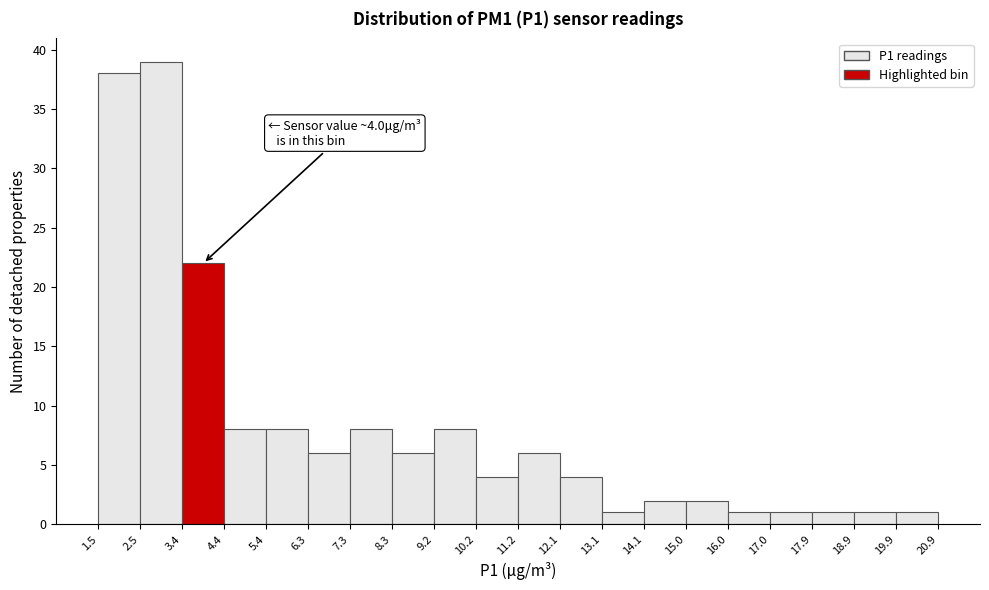

Over which range of the x-axis is the bar tallest?

2.5 to 3.4